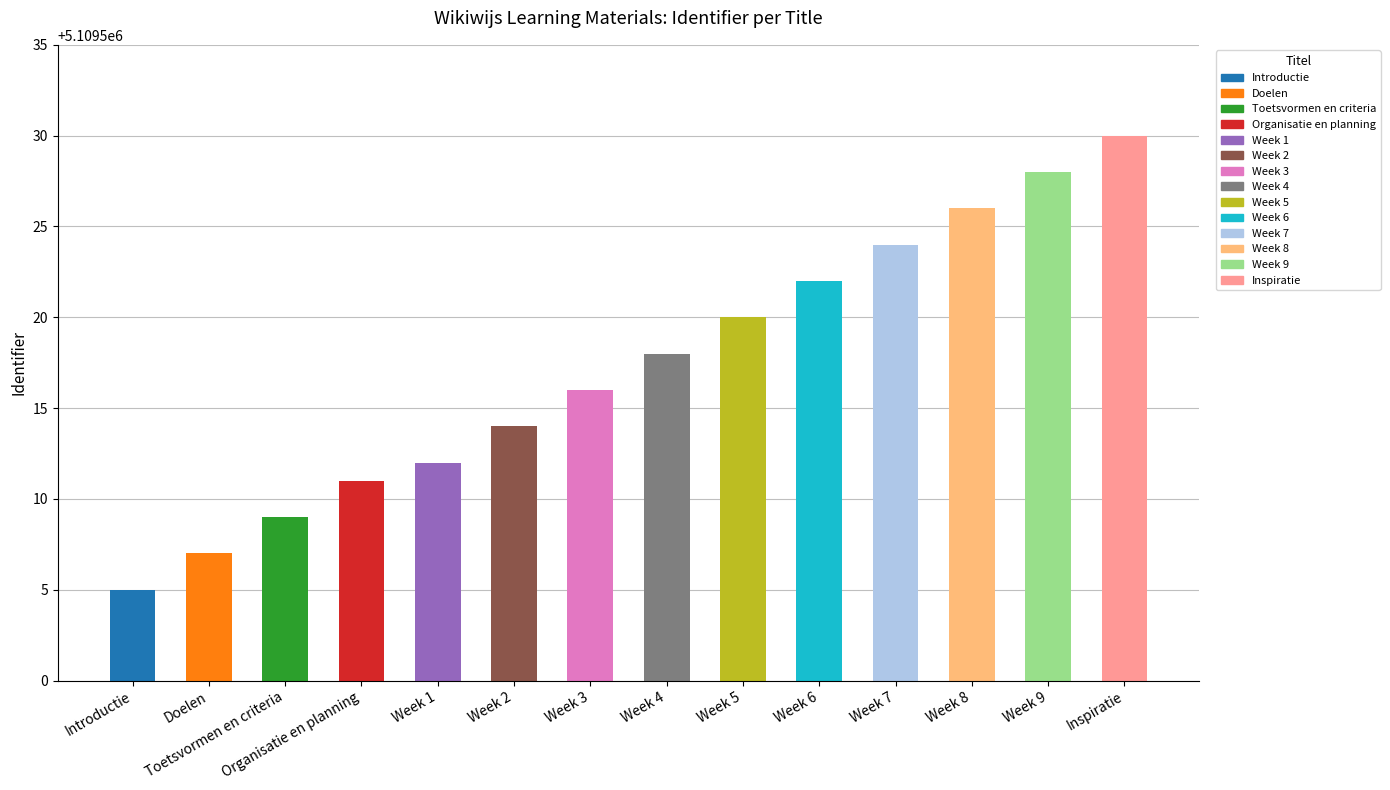

What is the label of the 14th bar from the left?

Inspiratie